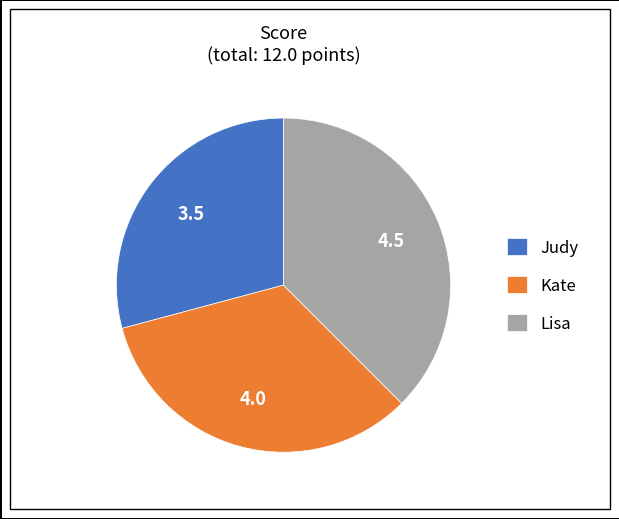

Rank the categories by value from highest to lowest.

Lisa, Kate, Judy